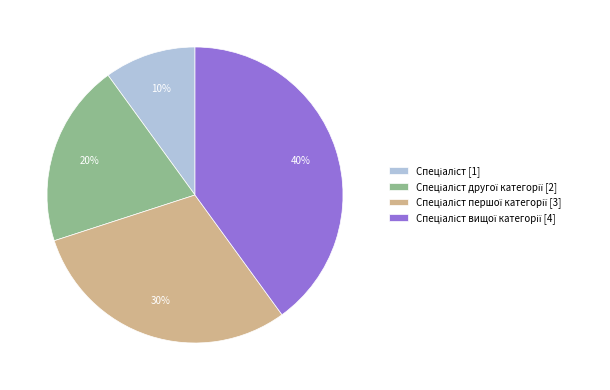

Does any single category account for the majority?

No